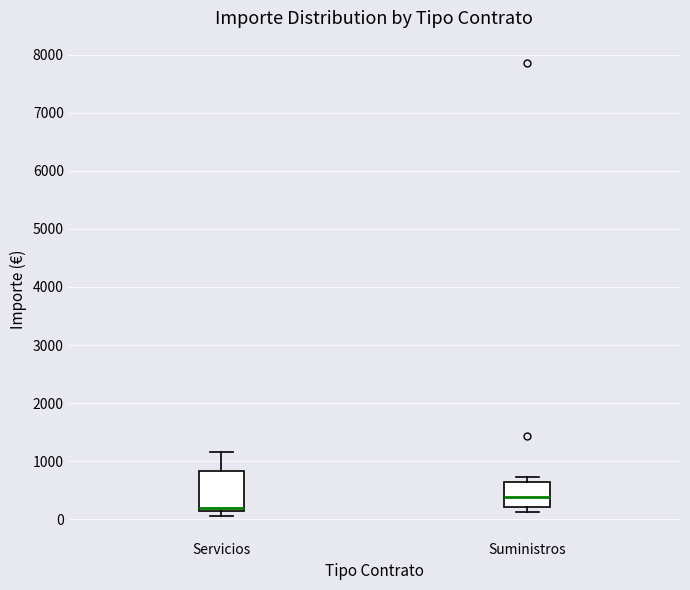

Reading left to right, read every box against the y-axis: the position of its median line, the range the box covers, and the ends of its whiskers. The values are not printed on the chart, so give them approximately, as read against the axis.

Servicios: median 200, box 100 to 800, whiskers 100 (just below the box's lower edge) to 1200
Suministros: median 400, box 200 to 600, whiskers 100 to 700